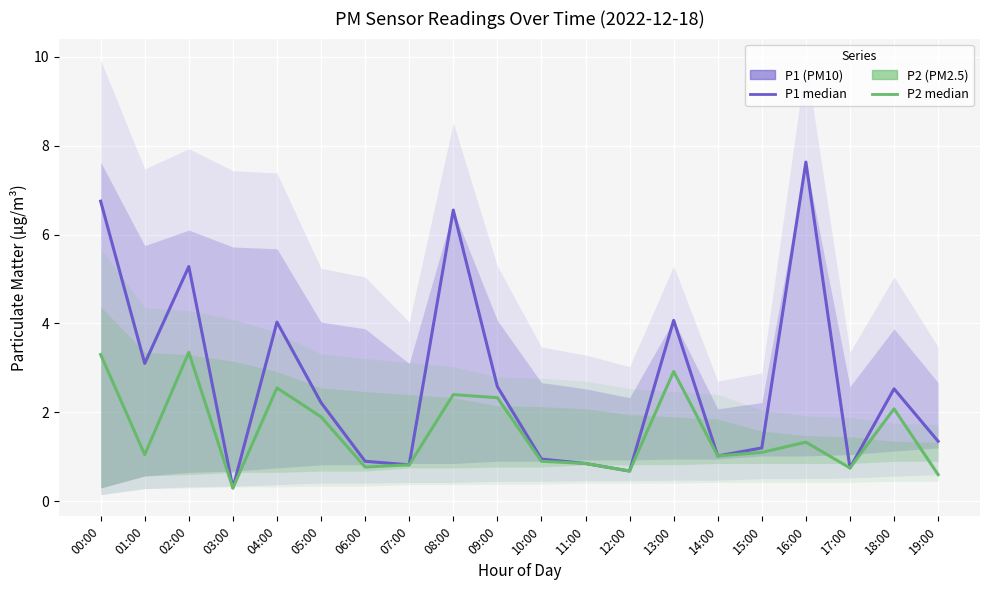

The P2 series shows 1.3 at 16:00. True or false?

True